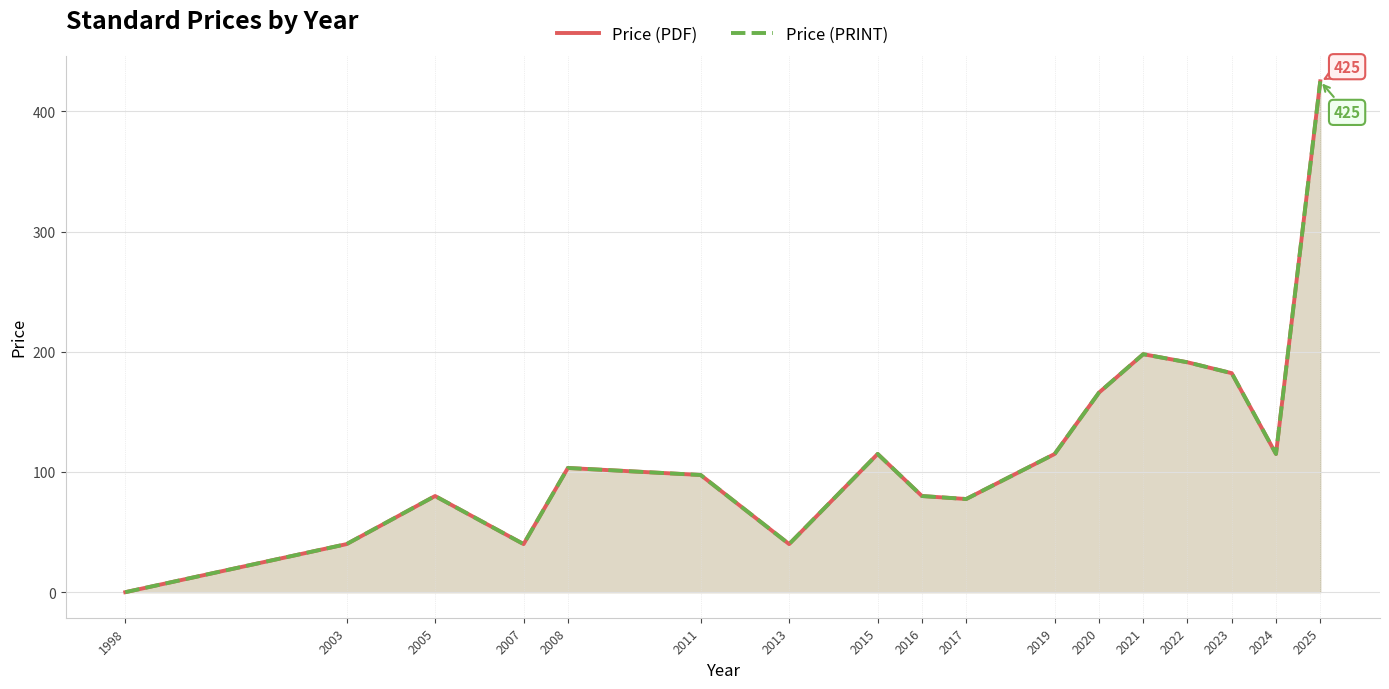

Which label corresponds to the smallest value in the chart?

1998